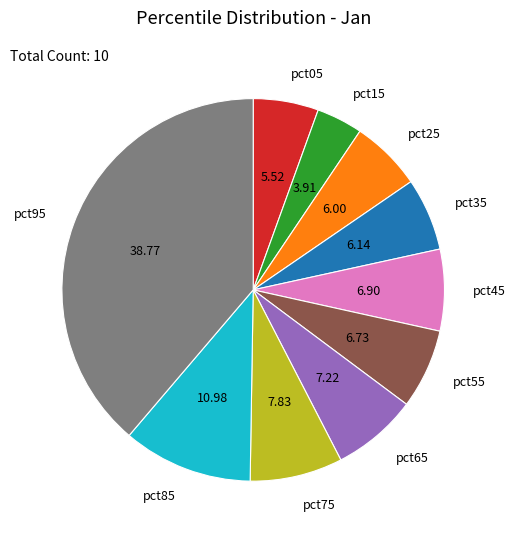

Which has a higher value, pct55 or pct85?

pct85